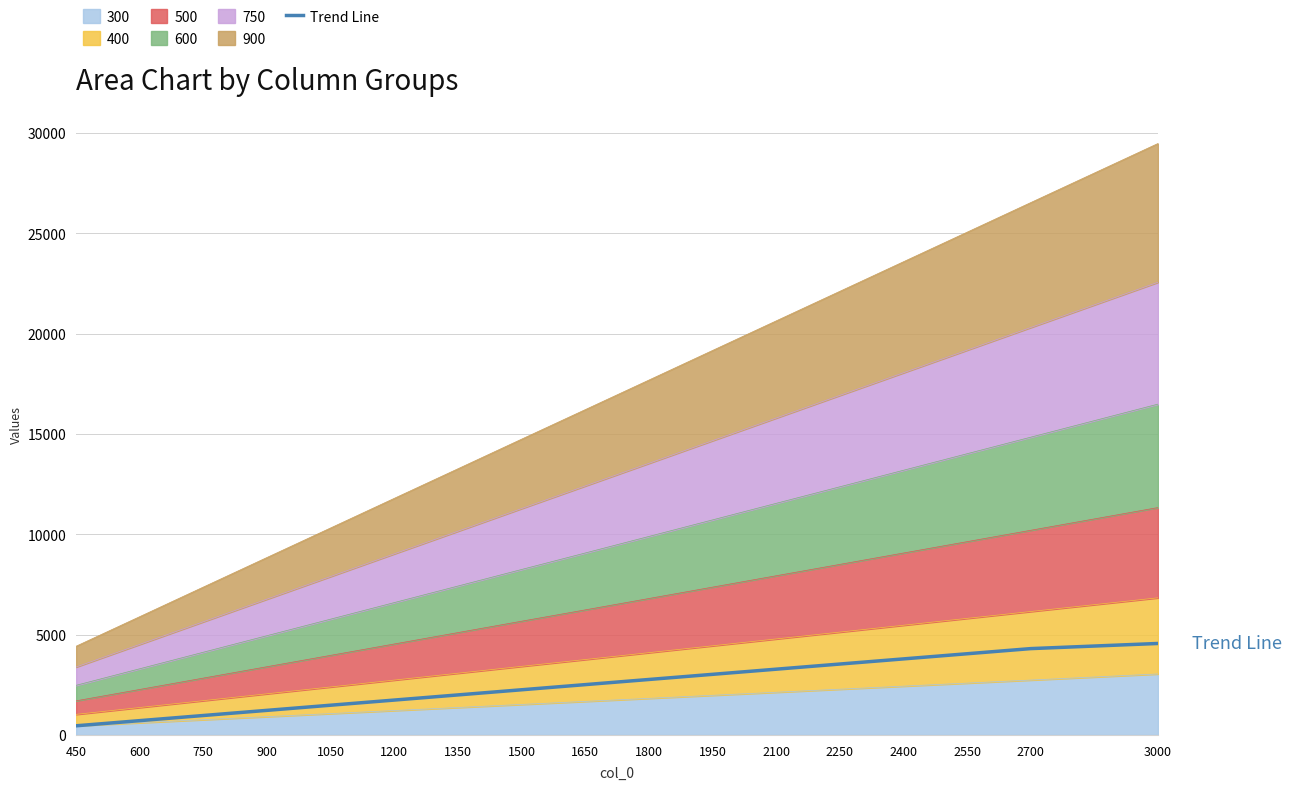

Reading left to right, extract all data points from this chart.

450=456.0	600=712.4	750=968.8	900=1225.2	1050=1481.6	1200=1738.0	1350=1994.4	1500=2250.8	1650=2507.2	1800=2763.7	1950=3020.1	2100=3276.5	2250=3532.9	2400=3789.3	2550=4045.7	2700=4302.1	3000=4558.5